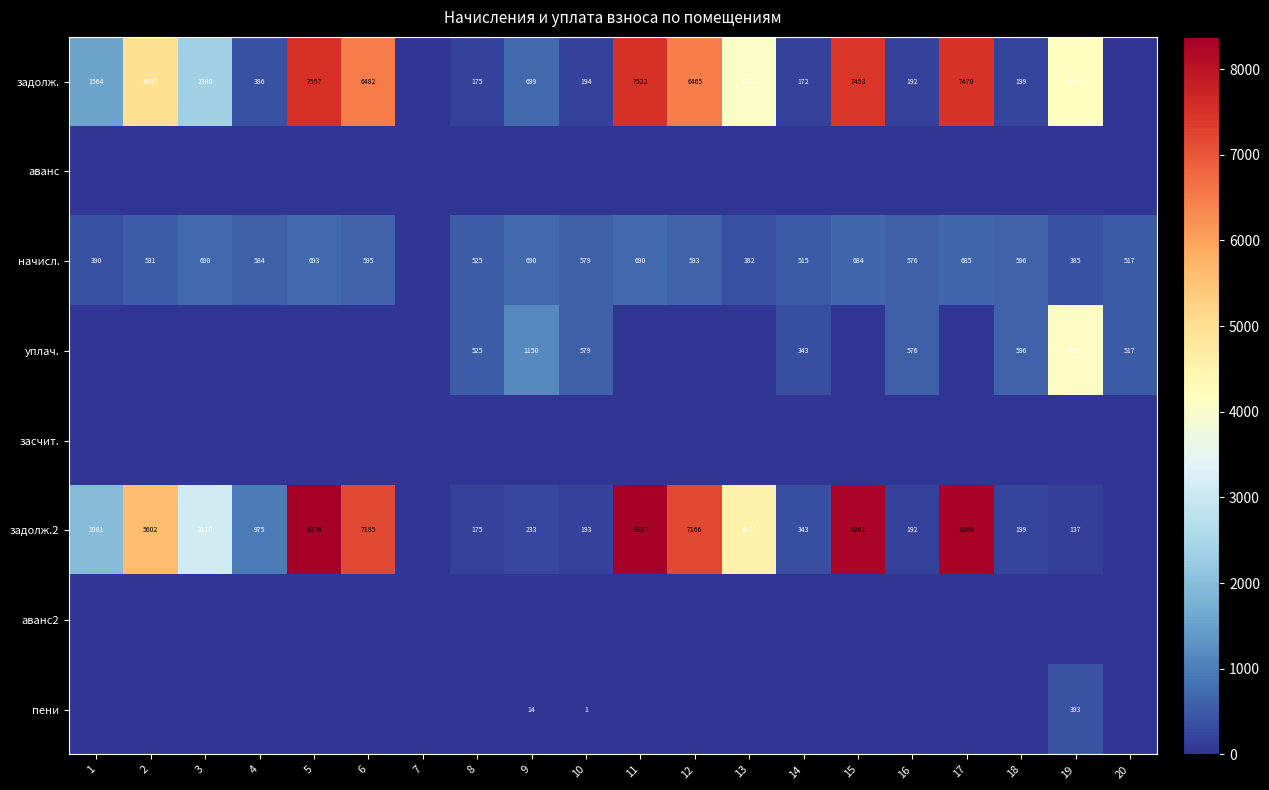

Is it true that задолж.2 equals 14050 at 17?

False